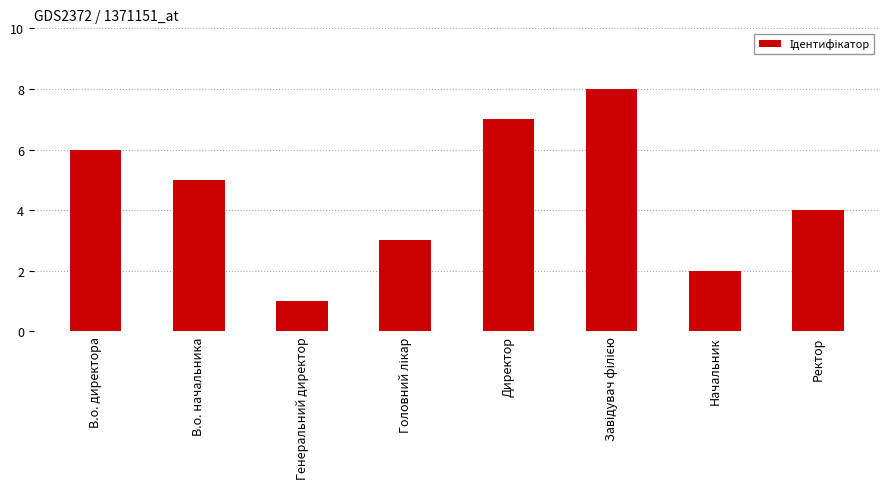

Does the chart contain any negative values?

No